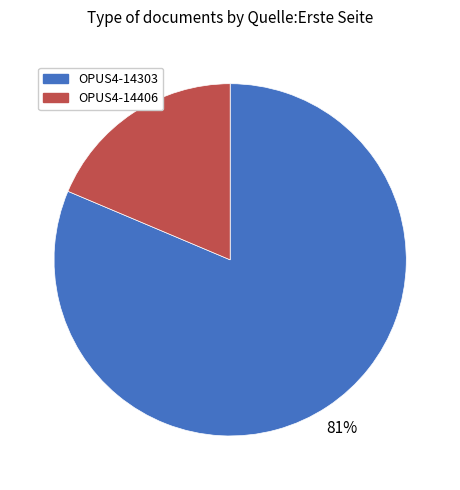

What is the largest slice in the pie chart?

OPUS4-14303